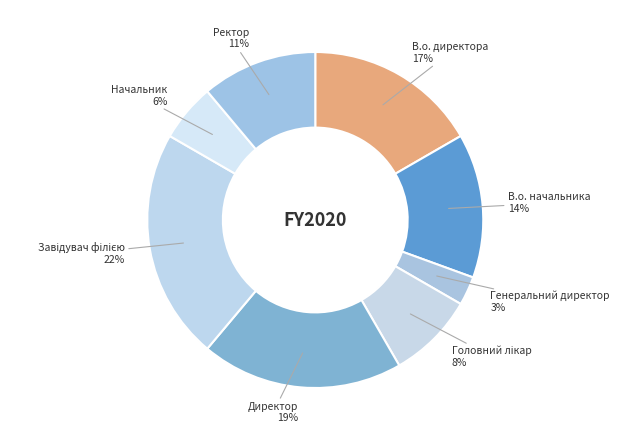

How many slices are in this pie chart?

8